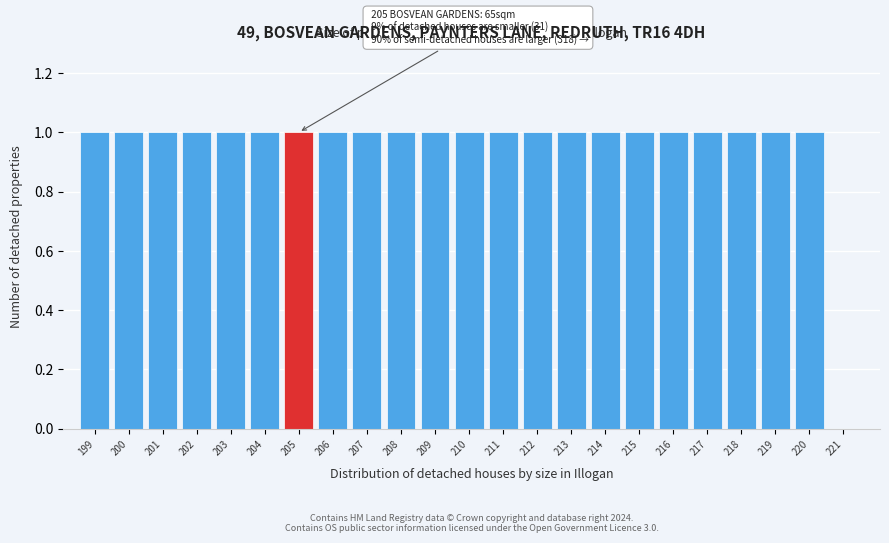

Reading left to right, what are all the values shown in this chart?

199=1	200=1	201=1	202=1	203=1	204=1	205=1	206=1	207=1	208=1	209=1	210=1	211=1	212=1	213=1	214=1	215=1	216=1	217=1	218=1	219=1	220=1	221=0